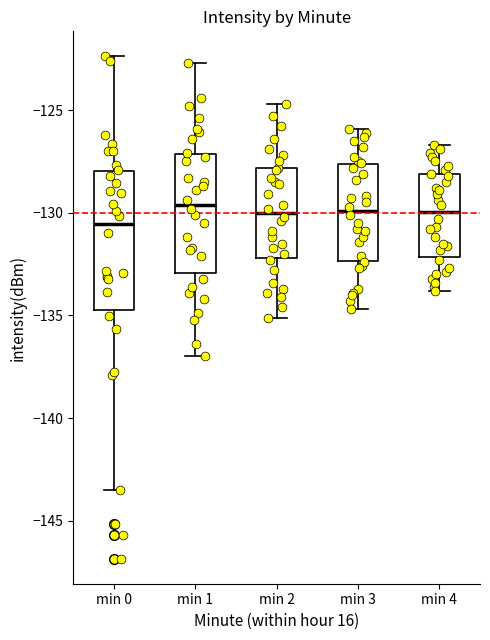

Which box has the lowest median line?

min 0